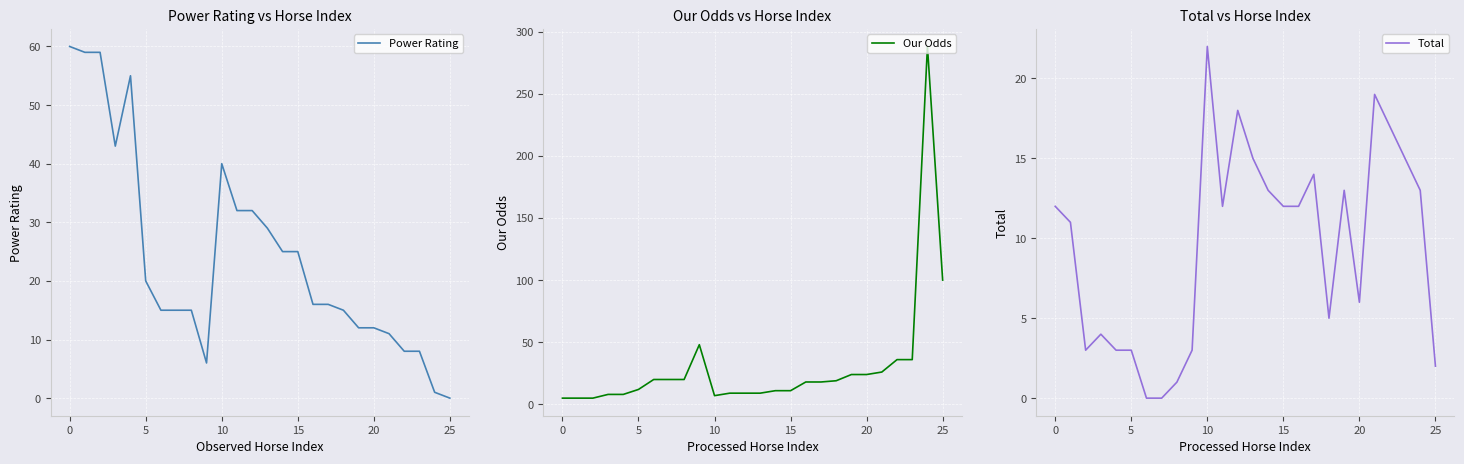

The Power Rating series shows 0 at 25. True or false?

True